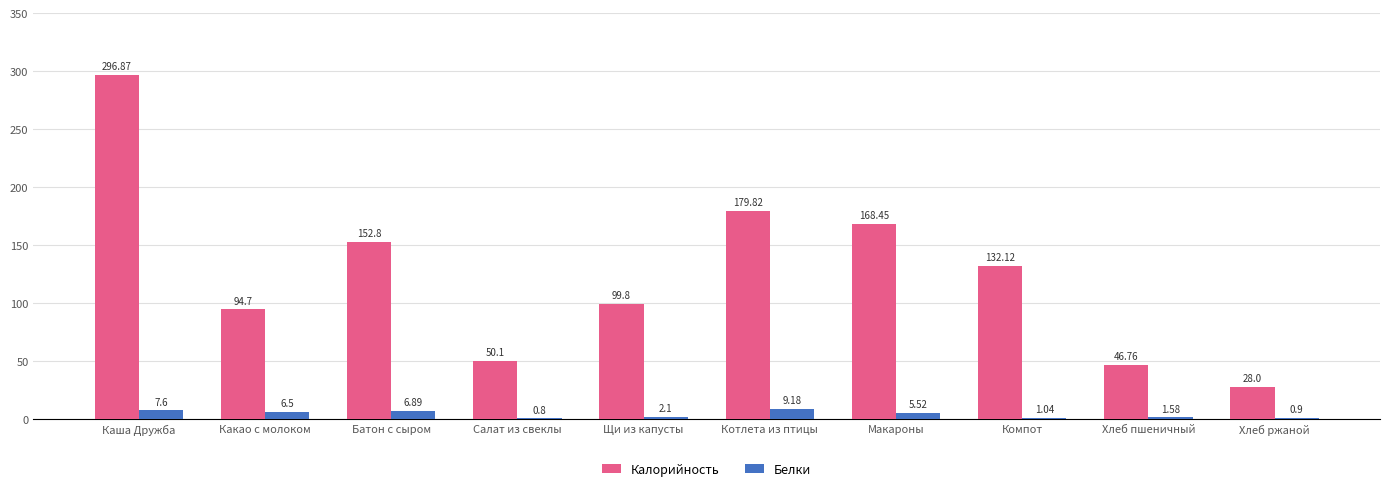

What is the total value across all series at Хлеб ржаной?

28.9